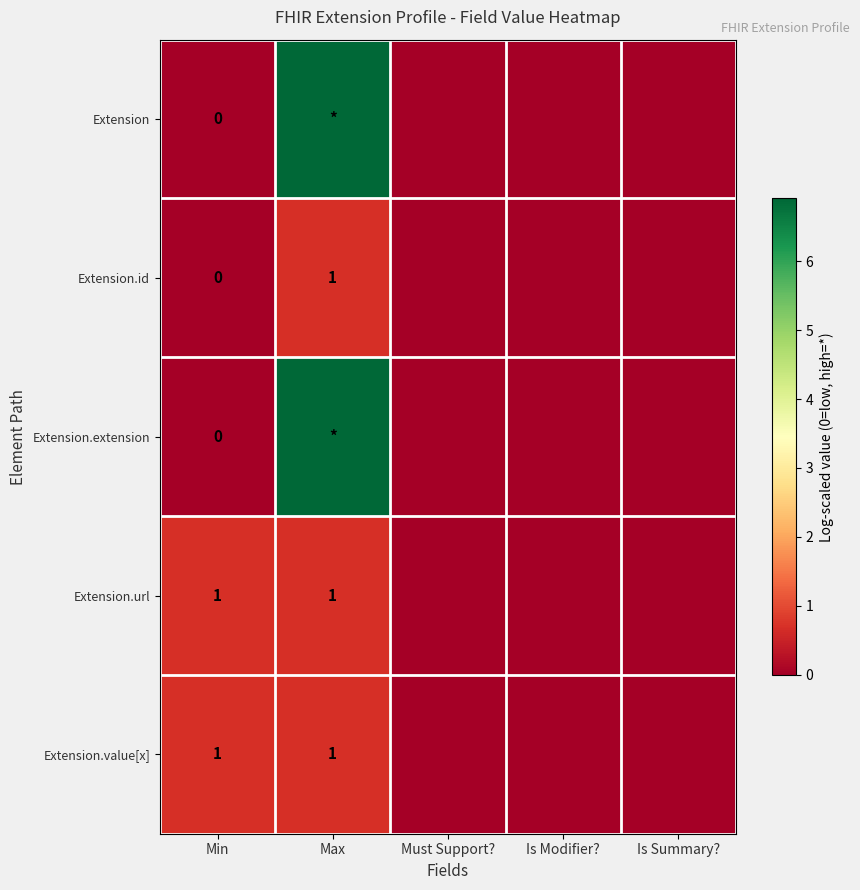

At how many categories does at least one series exceed 1?

1